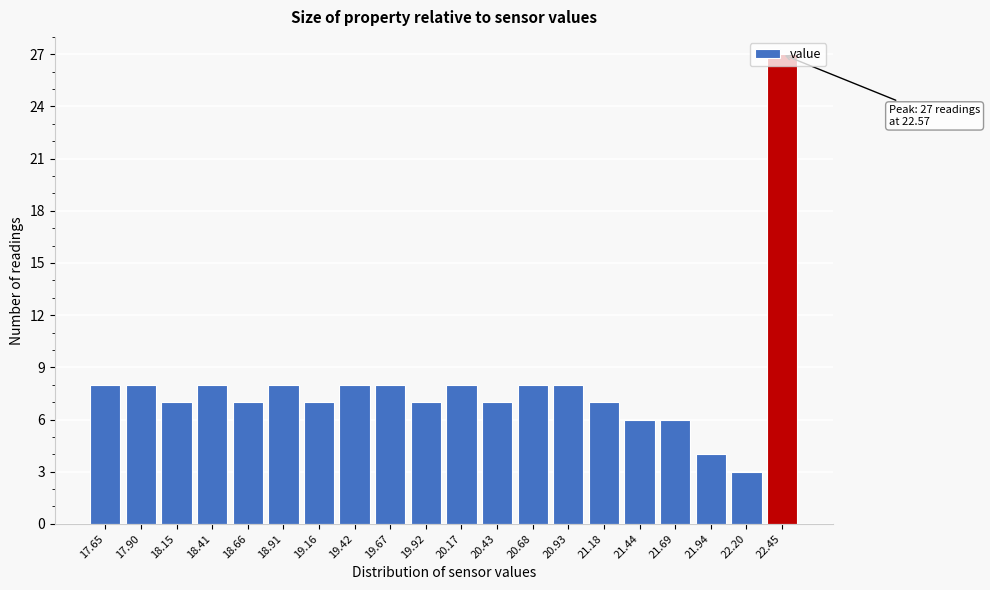

What is the average value?

8